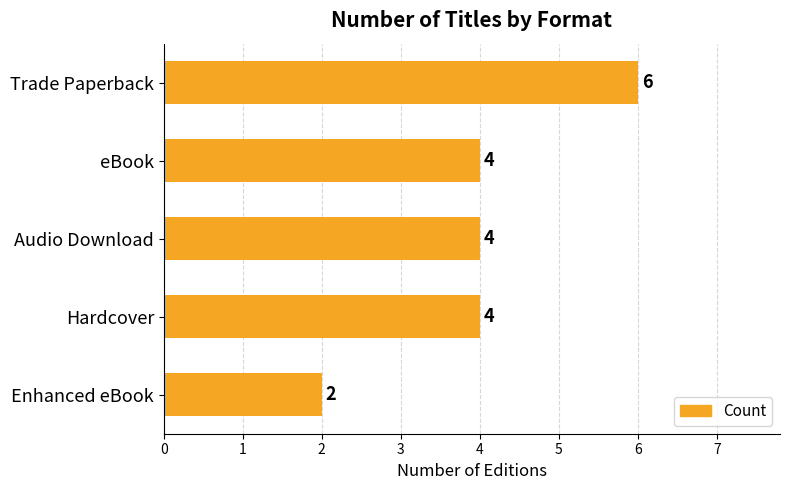

How many values are between 4 and 5?

3